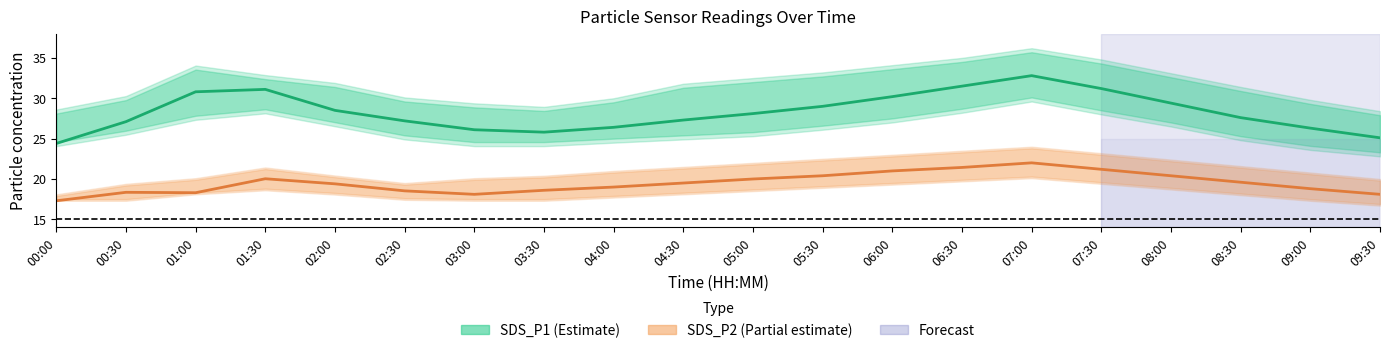

At how many categories does at least one series exceed 21?

20